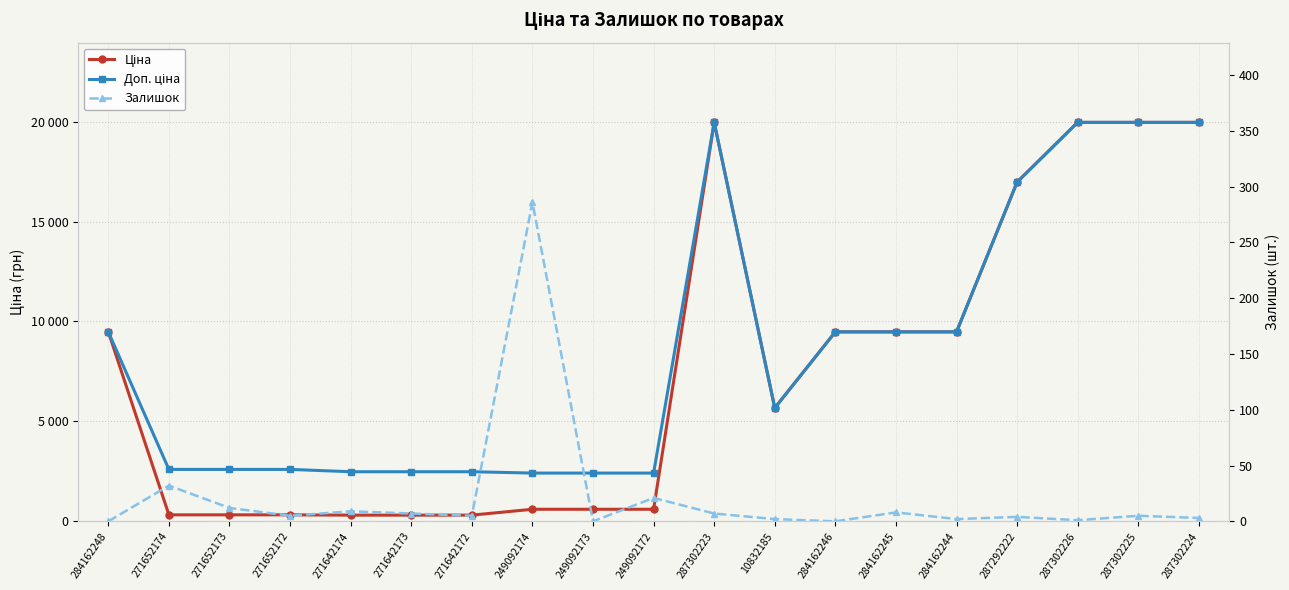

List the labels in order of Залишок value, smallest first.

284162248, 249092173, 284162246, 287302226, 10832185, 284162244, 287302224, 287292222, 271652172, 271642172, 287302225, 271642173, 287302223, 284162245, 271642174, 271652173, 249092172, 271652174, 249092174